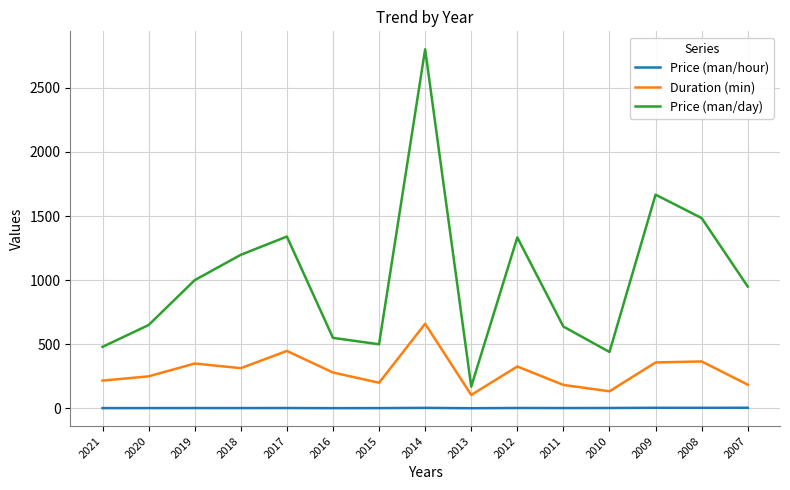

Between 2014 and 2013, which series saw the biggest shift?

Price (man/day)